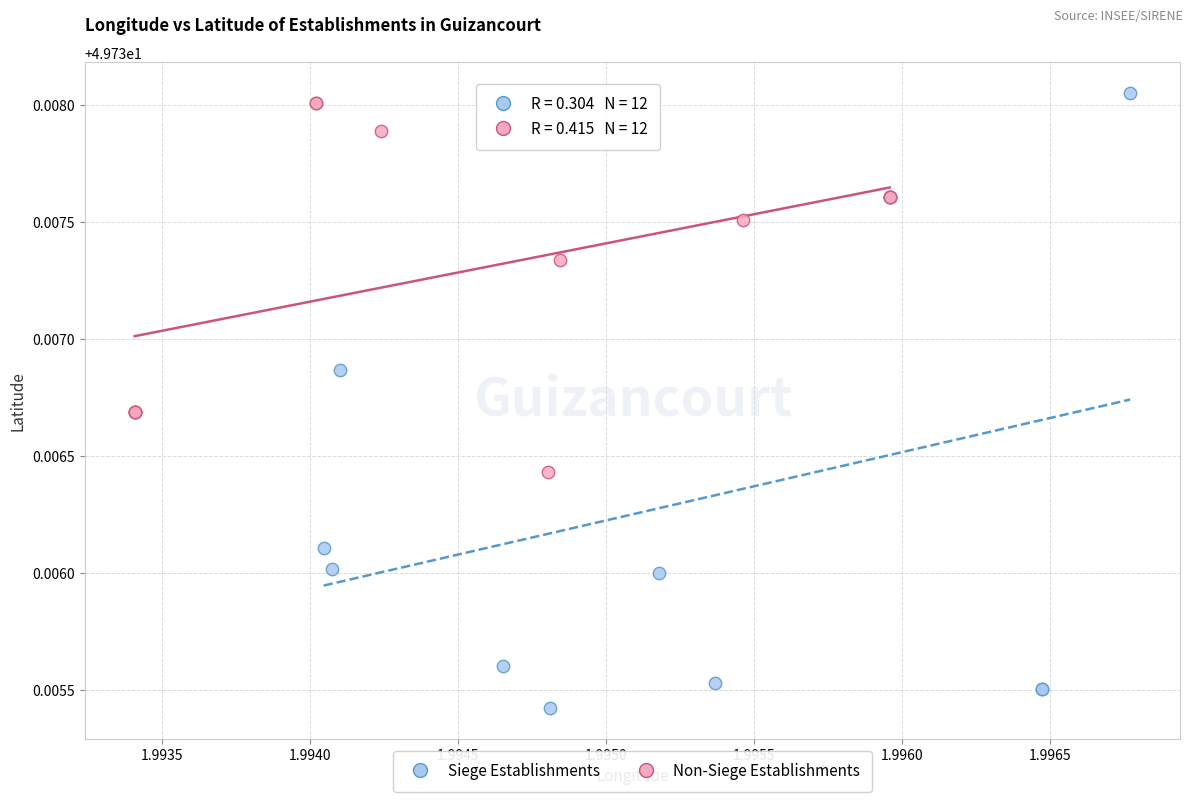

Which series reaches the minimum Y coordinate?

Siege Establishments